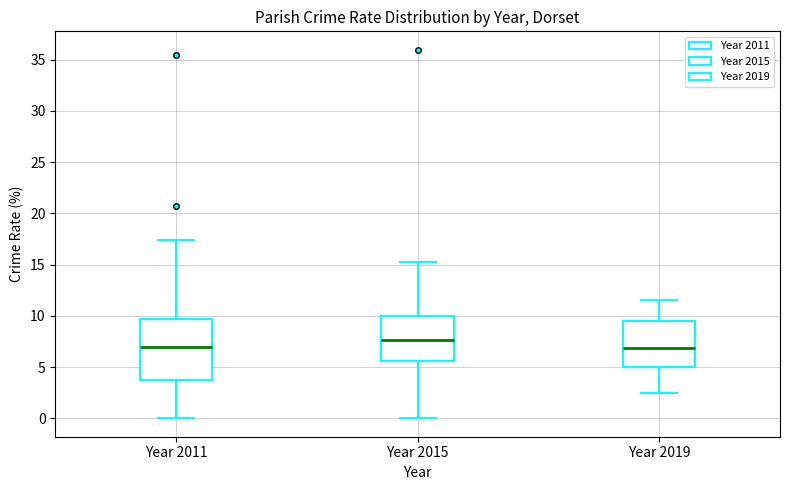

Which box has the highest median line?

Year 2015